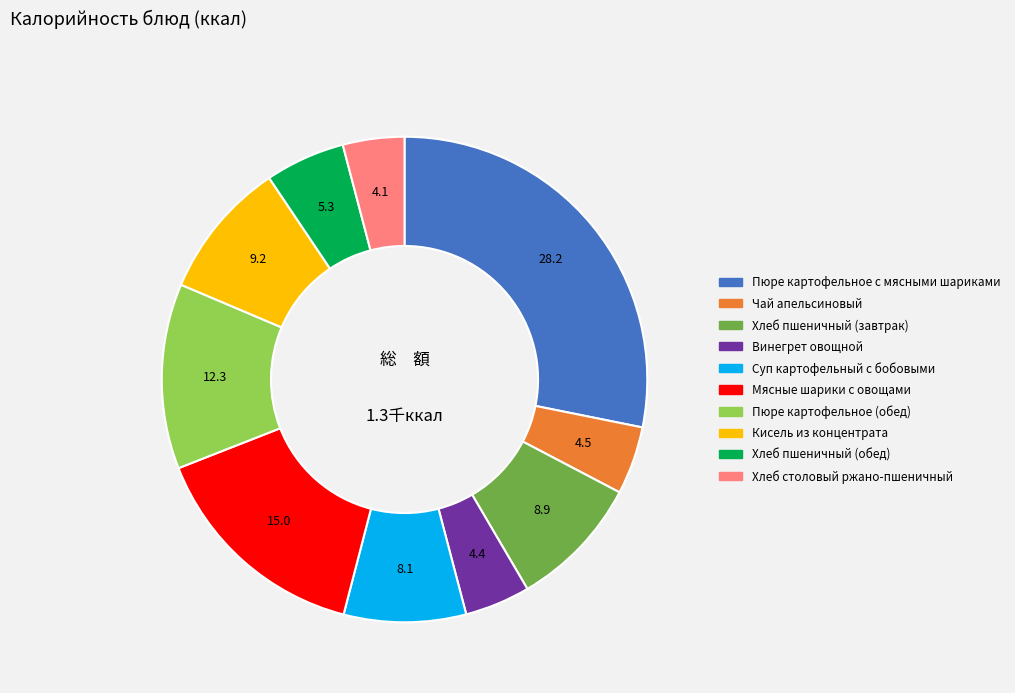

Approximately how many times larger is the value at Суп картофельный с бобовыми compared to Хлеб столовый ржано-пшеничный?

2.0